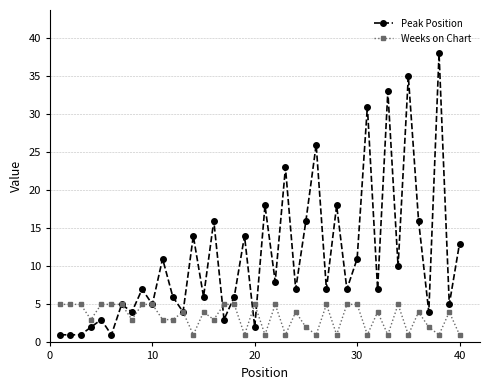

At how many categories does at least one series exceed 20?

6